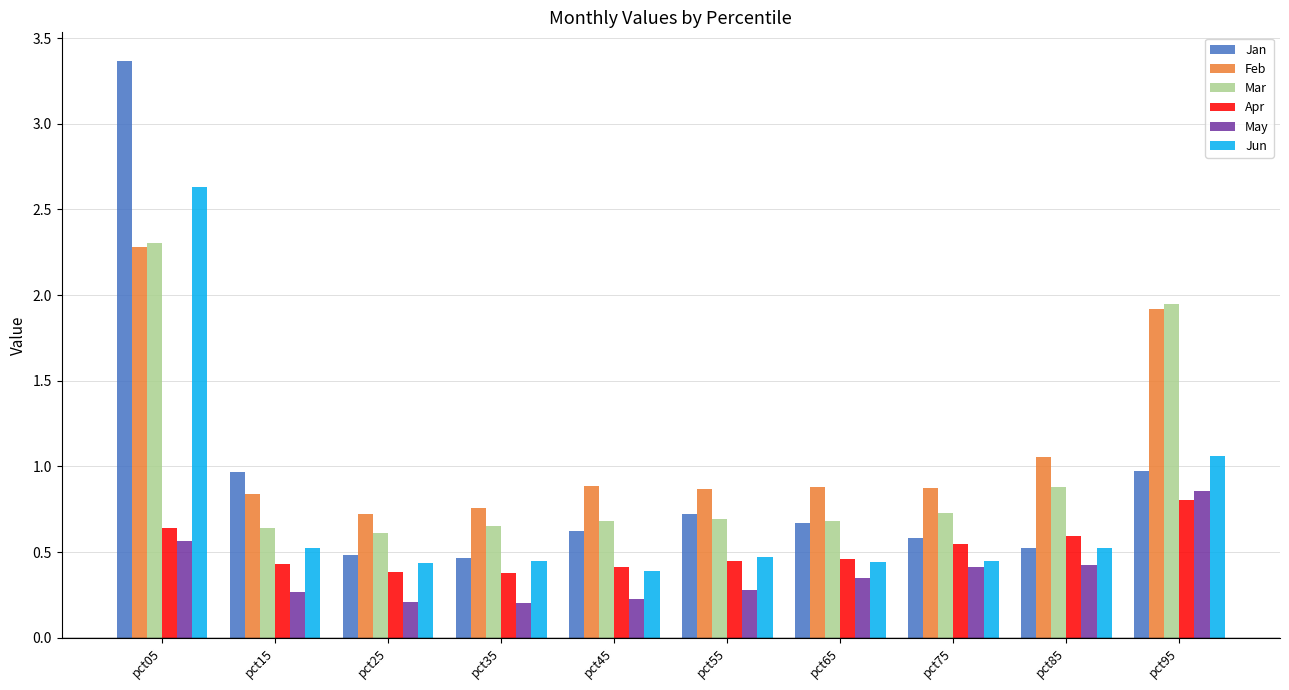

How many categories are shown in the chart?

10